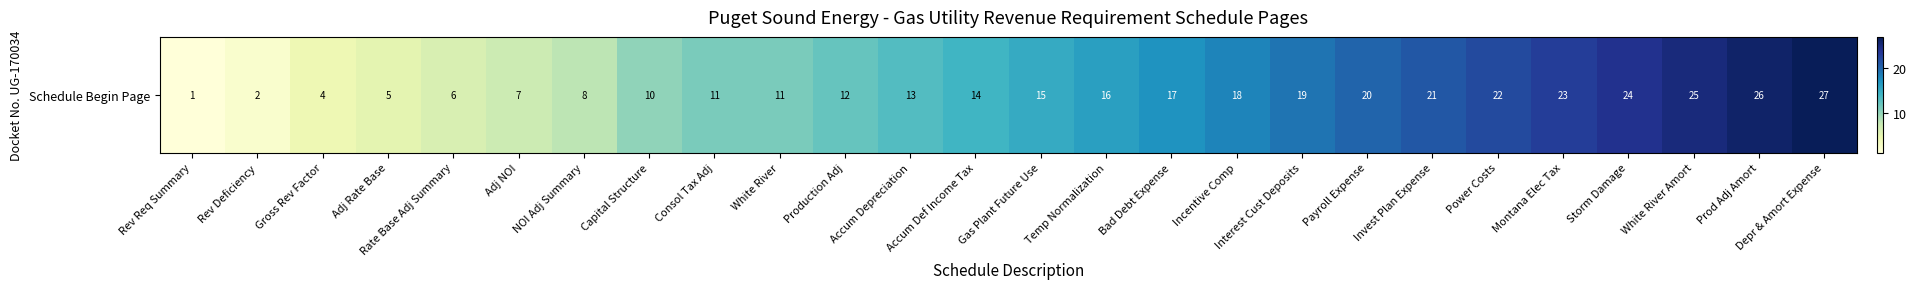

What is the maximum value shown in the chart?

27